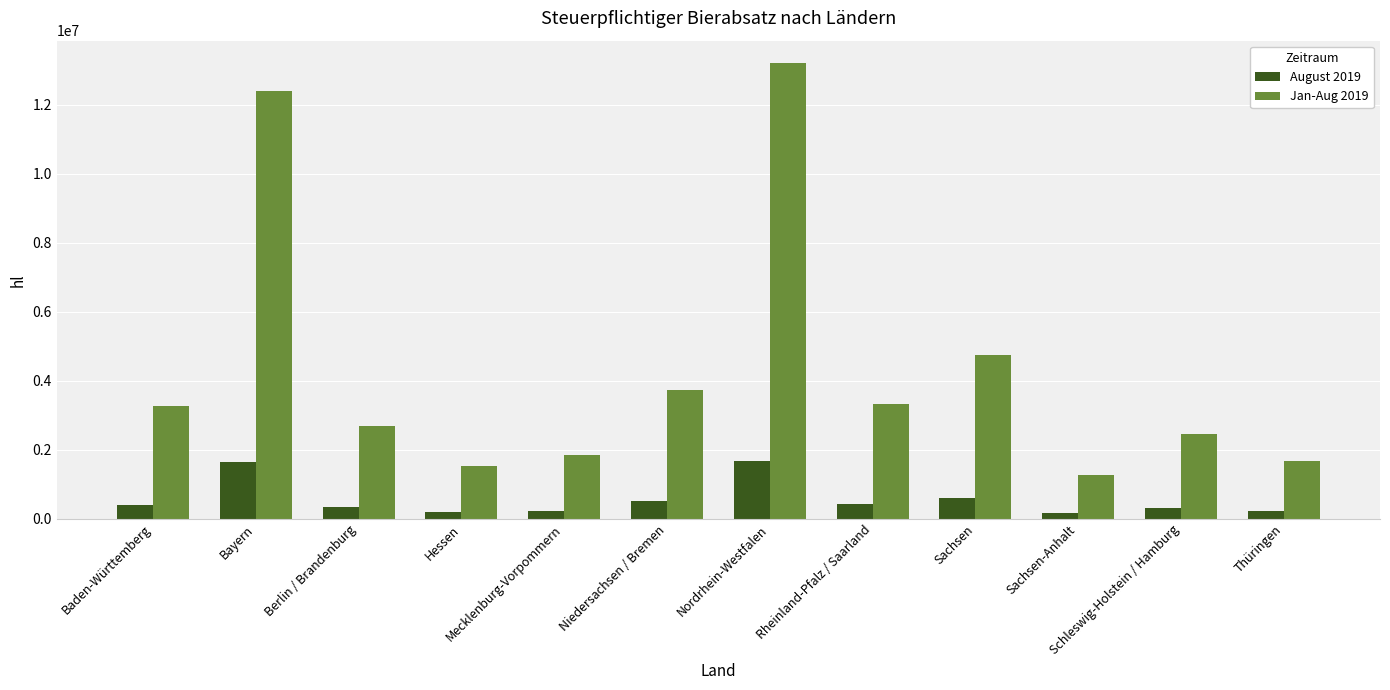

Which series has the largest range (max minus min)?

Jan-Aug 2019